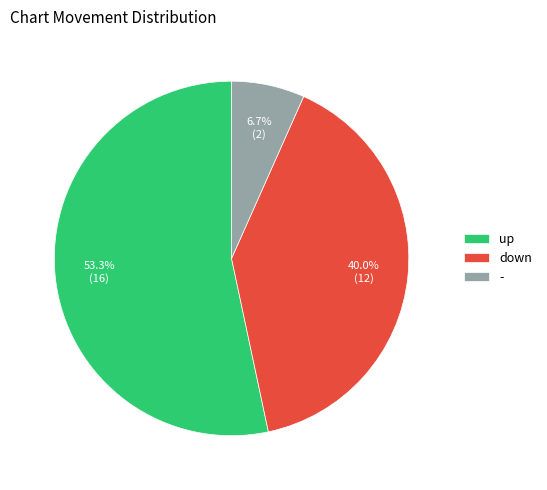

To the nearest percent, what is the combined percentage of up and -?

60%